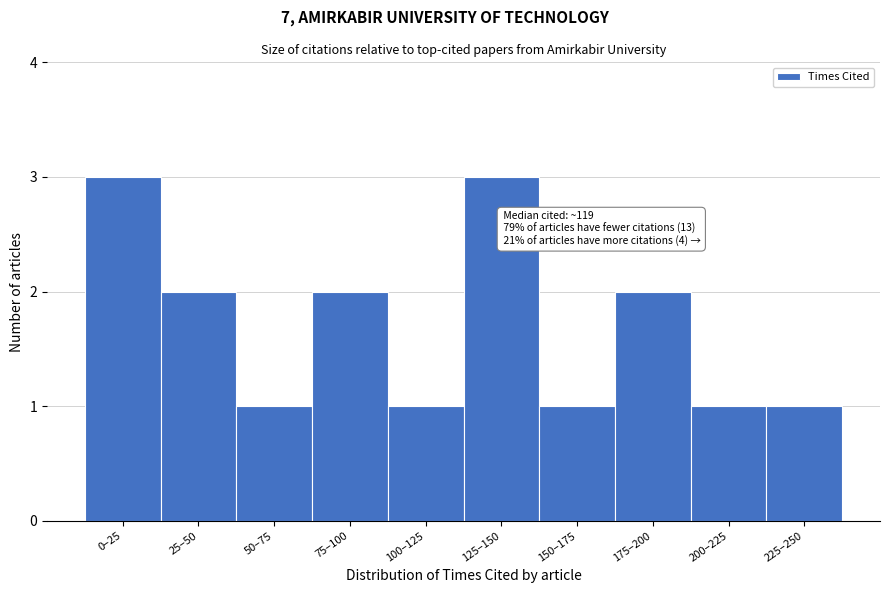

Reading left to right, what are all the values shown in this chart?

3	2	1	2	1	3	1	2	1	1